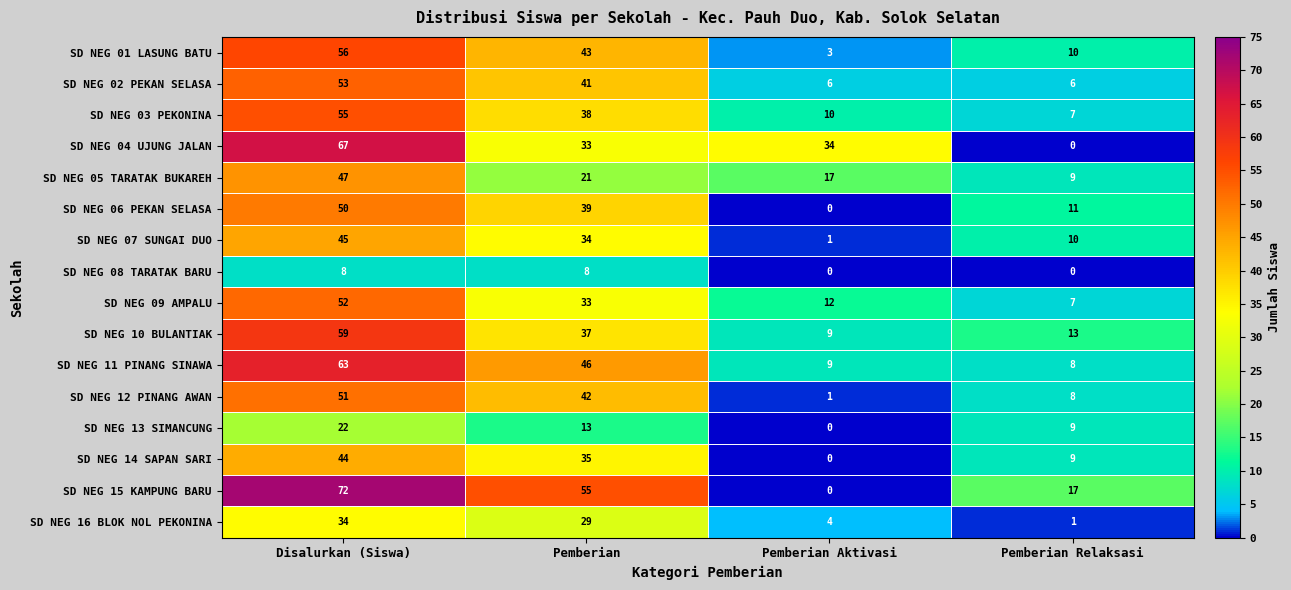

Which category has the highest value across all series?

Disalurkan (Siswa)